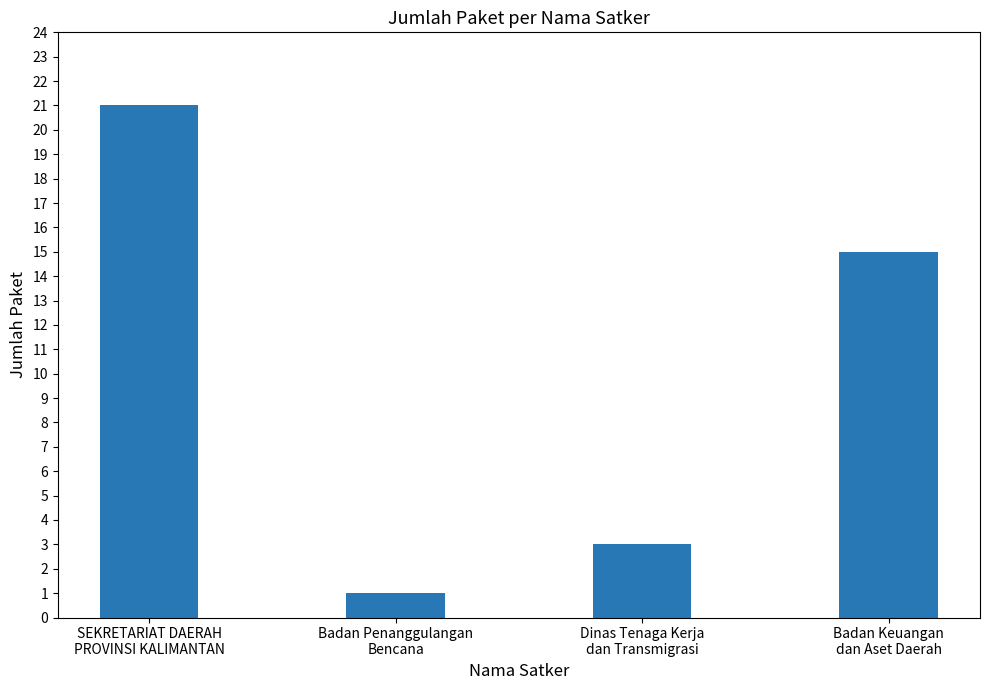

List the labels in order of value, smallest first.

Badan Penanggulangan
Bencana, Dinas Tenaga Kerja
dan Transmigrasi, Badan Keuangan
dan Aset Daerah, SEKRETARIAT DAERAH
PROVINSI KALIMANTAN